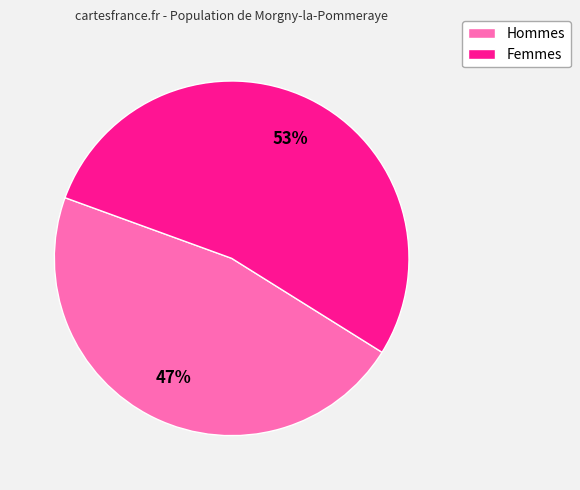

Which has a higher value, Femmes or Hommes?

Femmes